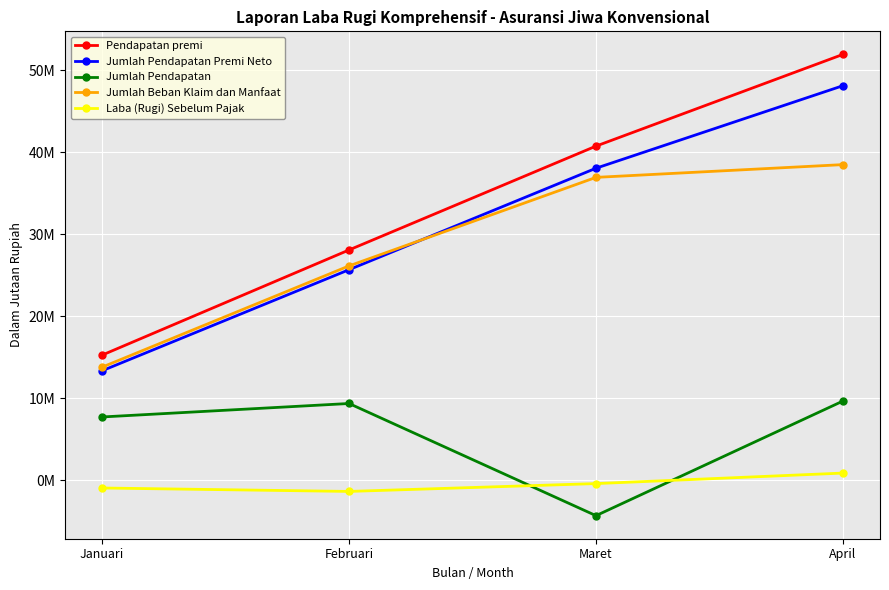

What is the sum of all Pendapatan premi values?

136065863.0